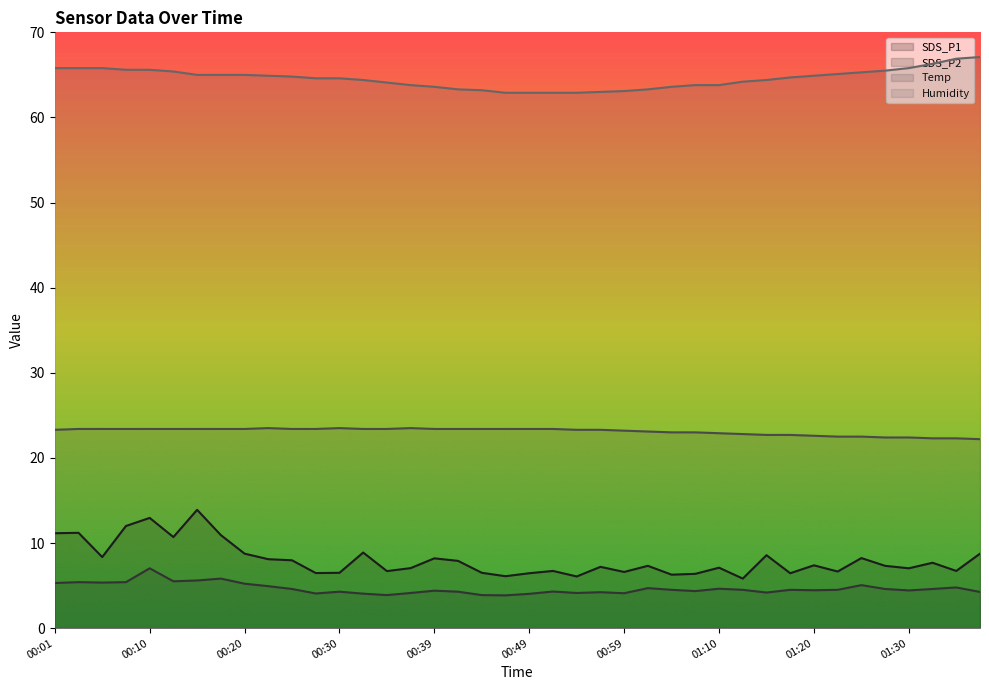

Is it true that Temp equals 11.4 at 01:15?

False